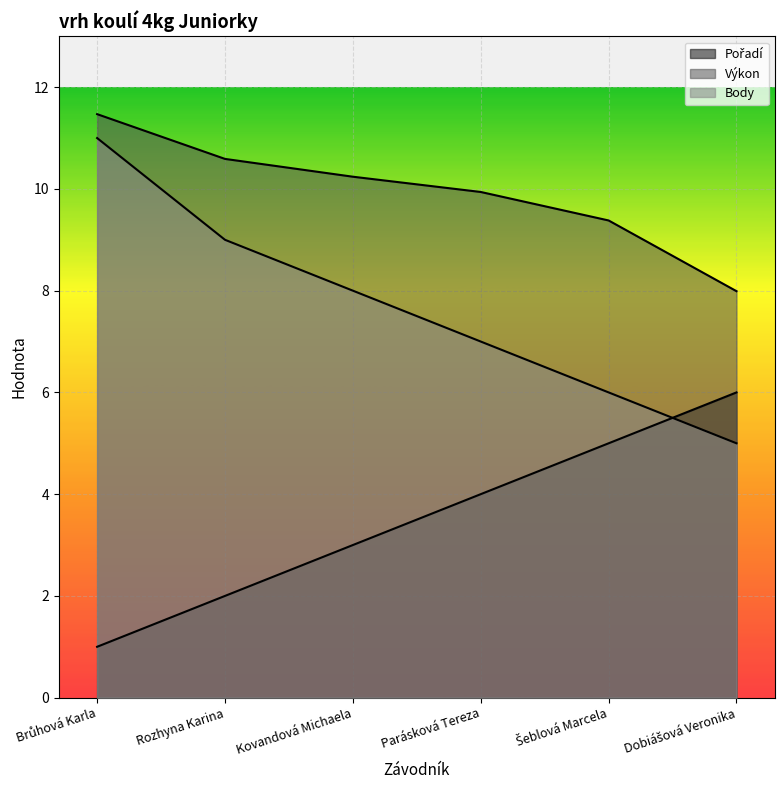

True or false: Výkon and Body intersect in this chart.

False